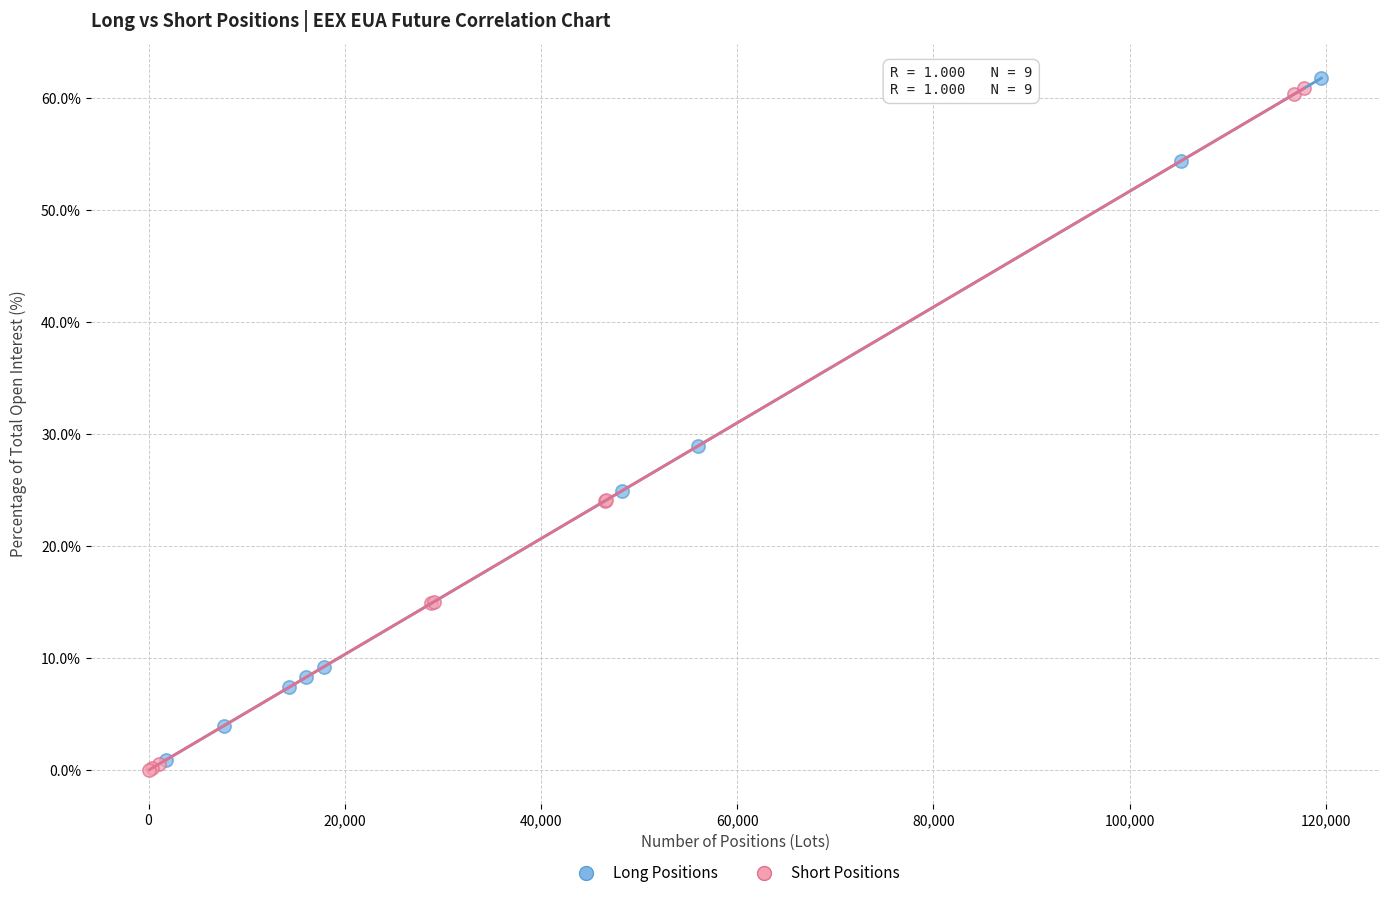

Which series contains the highest Y value?

Long Positions